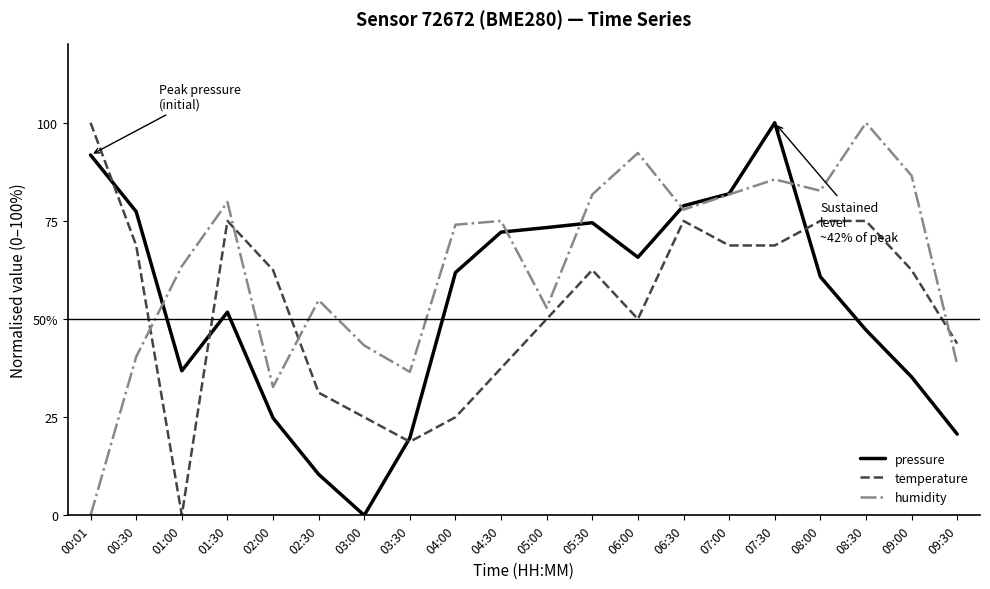

What is the total value across all series at 03:00?

68.3